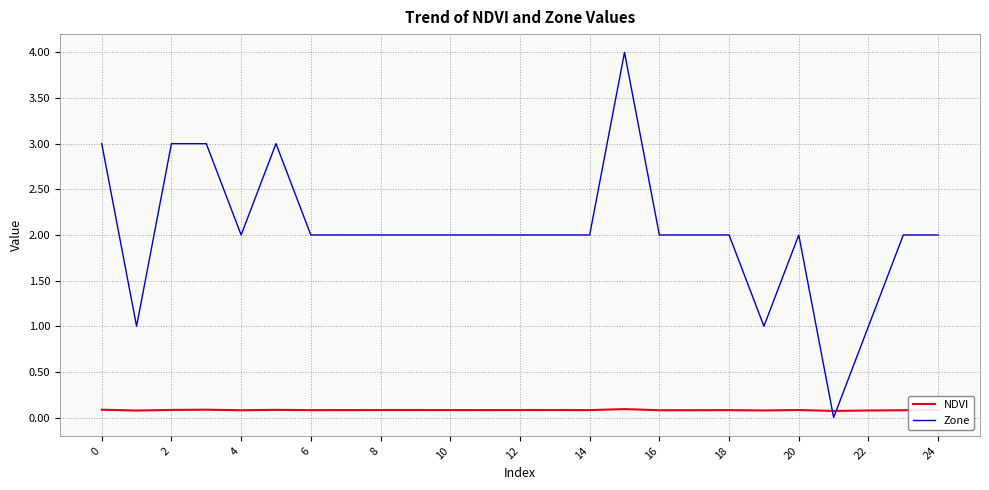

What is the difference between the maximum and minimum values in the Zone series?

4.0